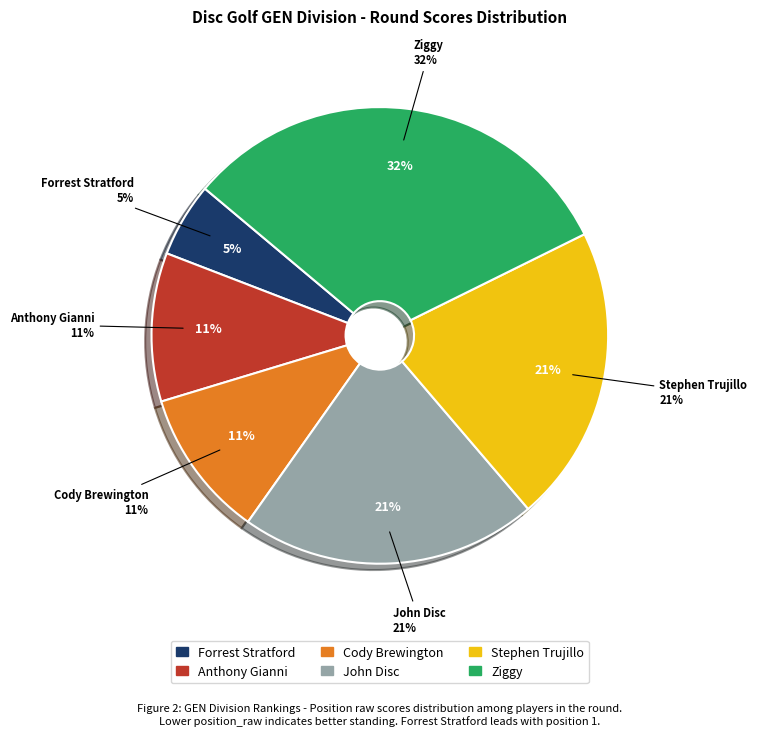

Does Anthony Gianni account for over 50% of the chart?

No